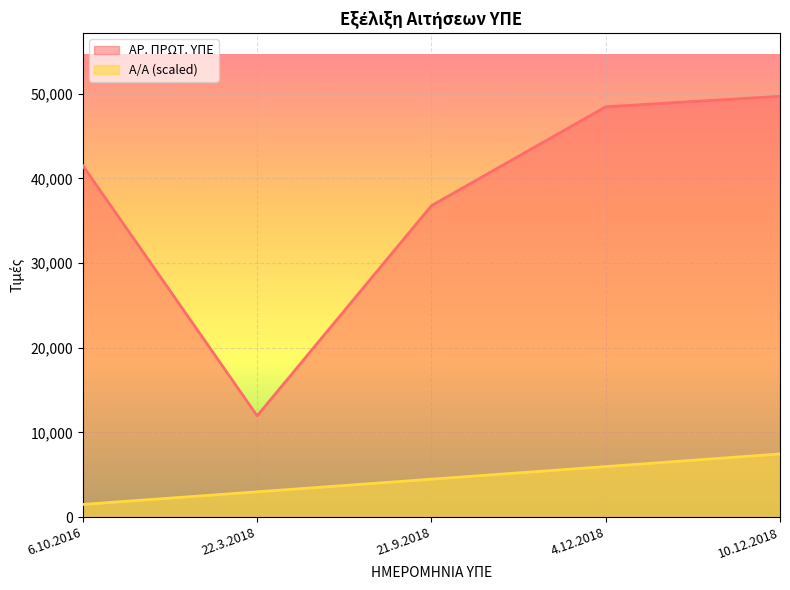

What is the difference between the highest and lowest values at 22.3.2018?

8975.5